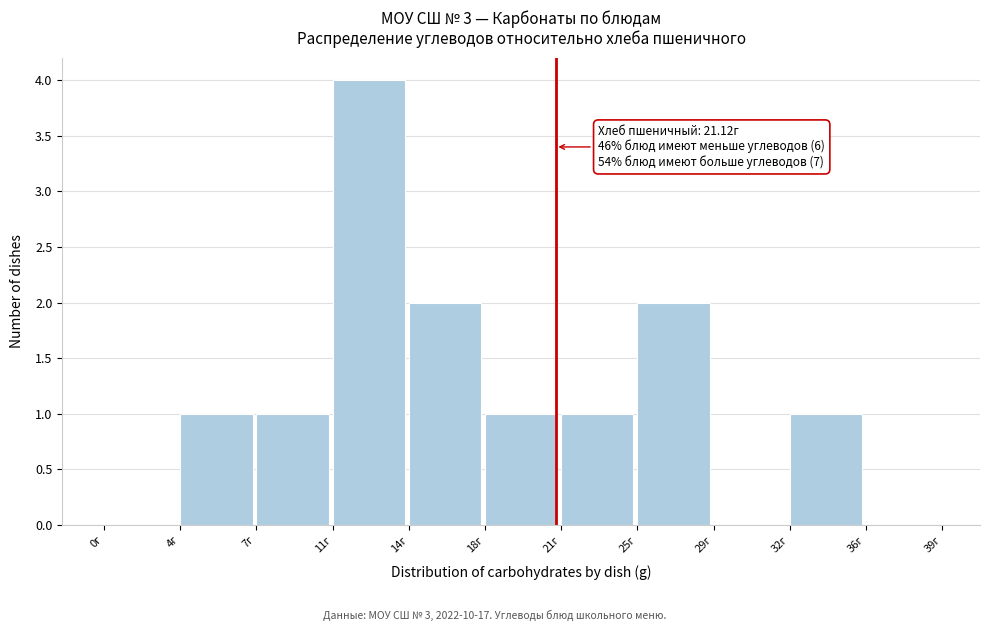

Reading left to right, extract all data points from this chart.

0г=0	4г=1	7г=1	11г=4	14г=2	18г=1	21г=1	25г=2	29г=0	32г=1	36г=0